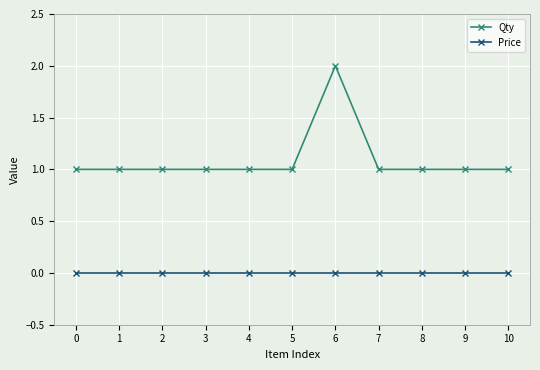

What is the difference between the maximum and minimum values in the Qty series?

1